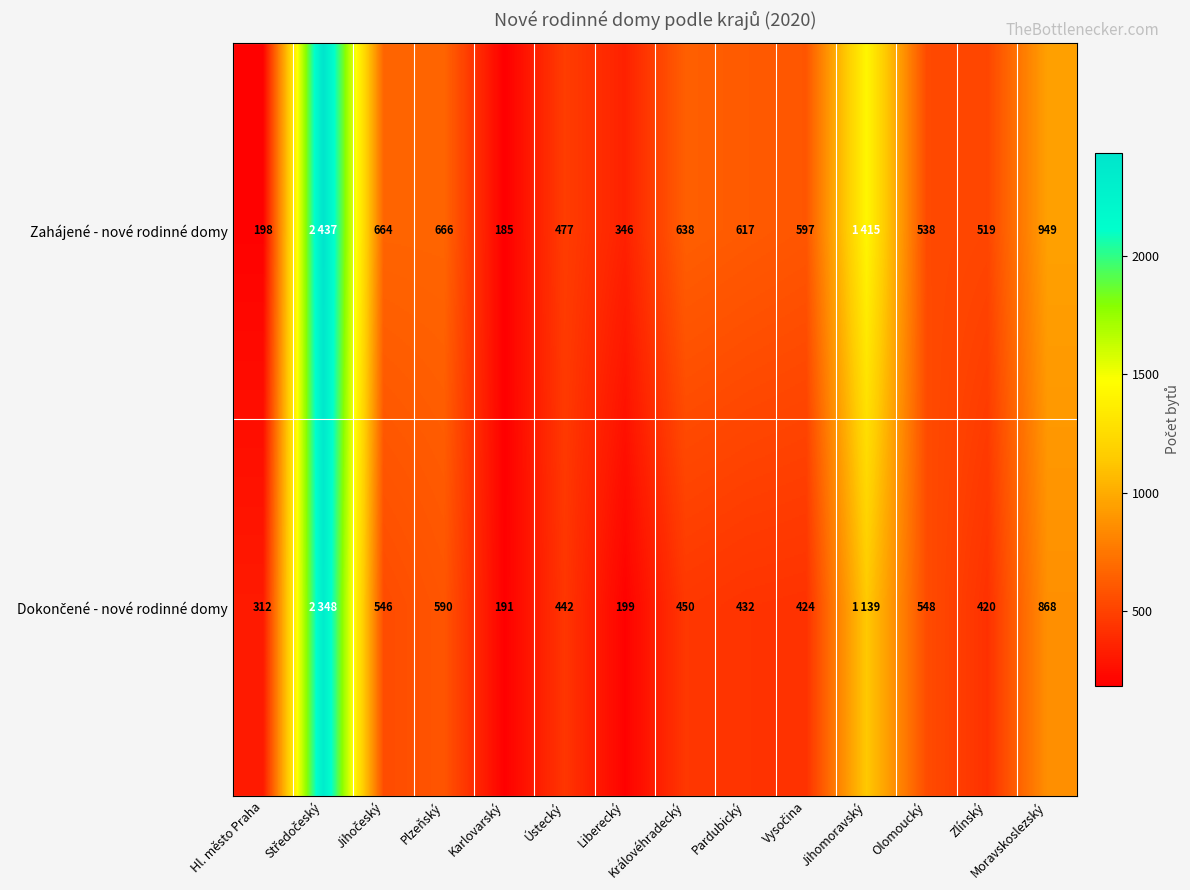

What is the total value across all series at Zlínský?

939